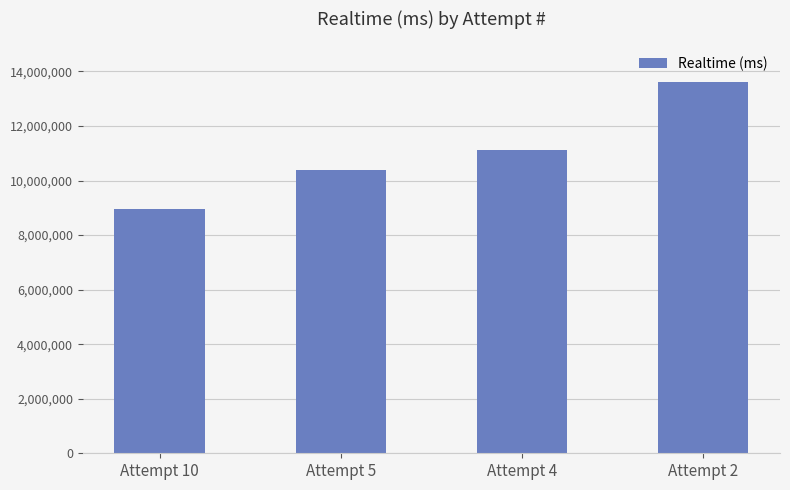

How many bars are there in total?

4